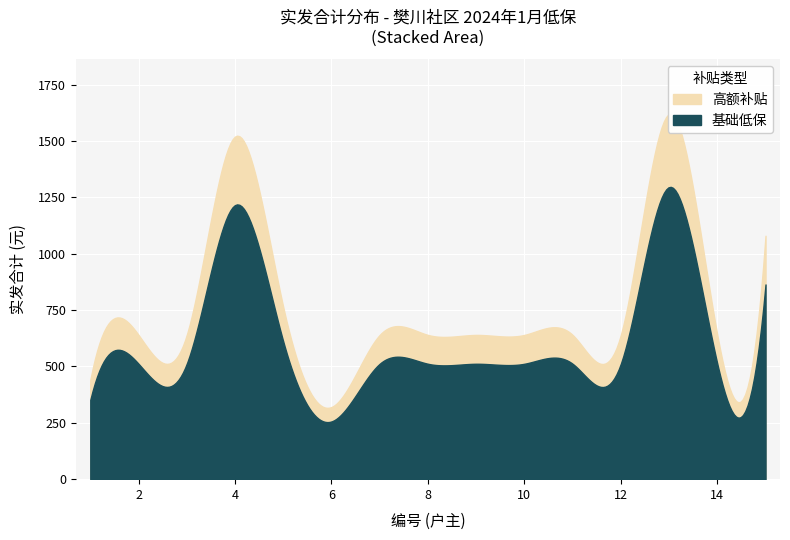

True or false: 实发合计 has more than 0 interior local peaks.

True